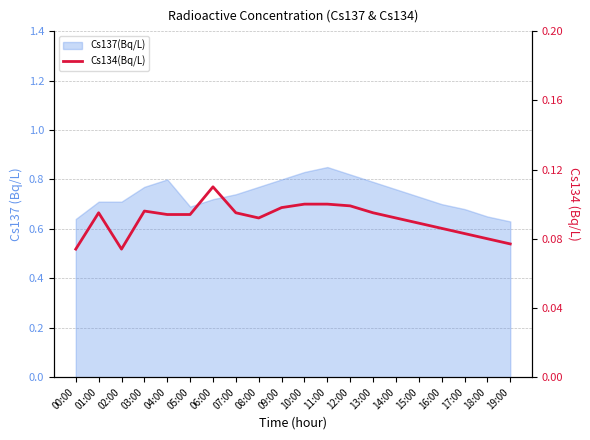

The value at 05:00 is 0.0. True or false?

False